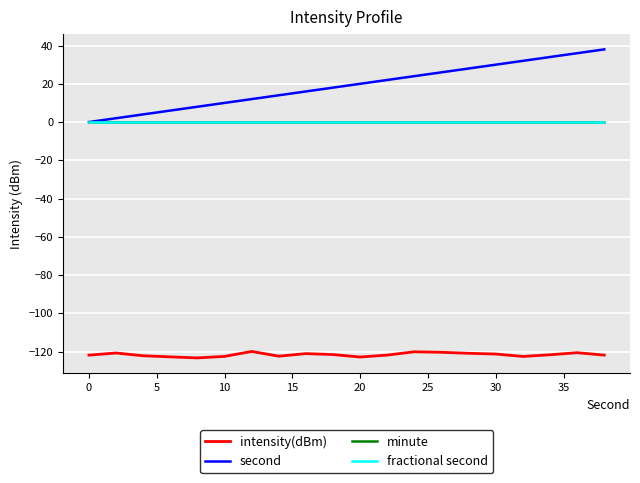

Reading left to right, what are all the values shown in this chart?

intensity(dBm): -121.9	-120.8	-122.2	-122.8	-123.3	-122.6	-120.0	-122.4	-121.1	-121.6	-122.9	-121.9	-120.2	-120.4	-120.9	-121.3	-122.6	-121.7	-120.6	-121.9
second: 0.0	2.0	4.0	6.0	8.0	10.0	12.0	14.0	16.0	18.0	20.0	22.0	24.0	26.0	28.0	30.0	32.0	34.0	36.0	38.0
minute: 0.0	0.0	0.0	0.0	0.0	0.0	0.0	0.0	0.0	0.0	0.0	0.0	0.0	0.0	0.0	0.0	0.0	0.0	0.0	0.0
fractional second: 0.0	0.0	0.0	0.0	0.0	0.0	0.0	0.0	0.0	0.0	0.0	0.0	0.0	0.0	0.0	0.0	0.0	0.0	0.0	0.0